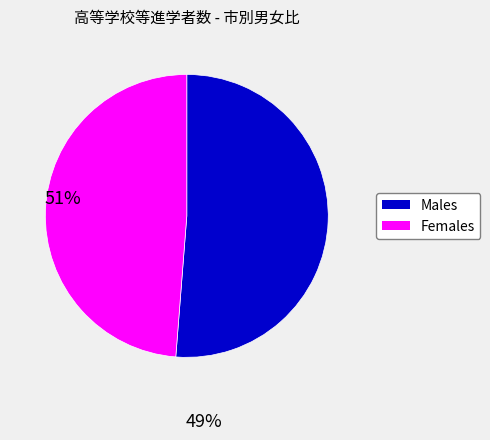

Does any single category account for the majority?

Yes